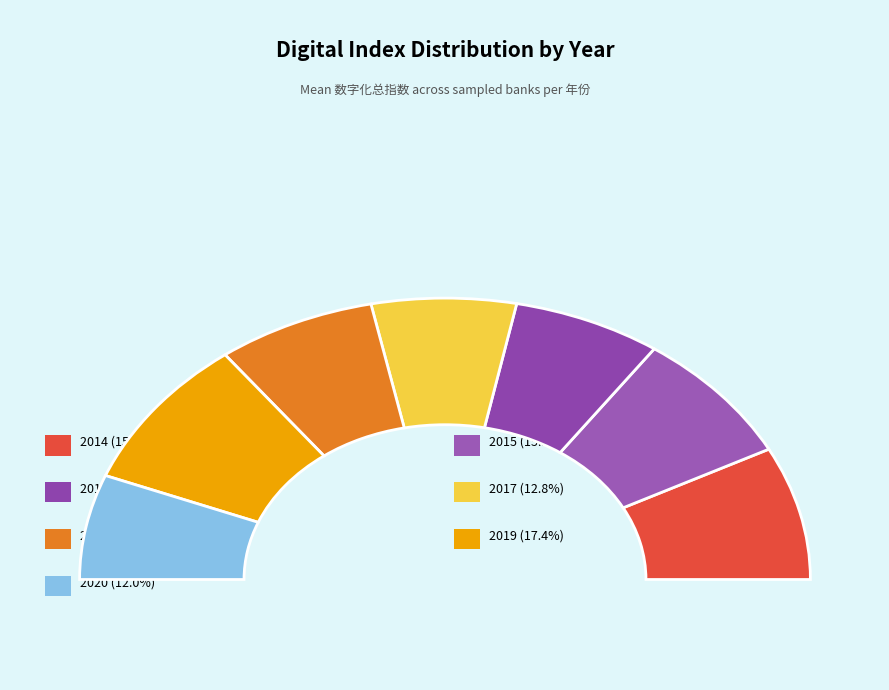

To the nearest percent, what is the difference between the 2020 and 2016 slice percentages?

6%